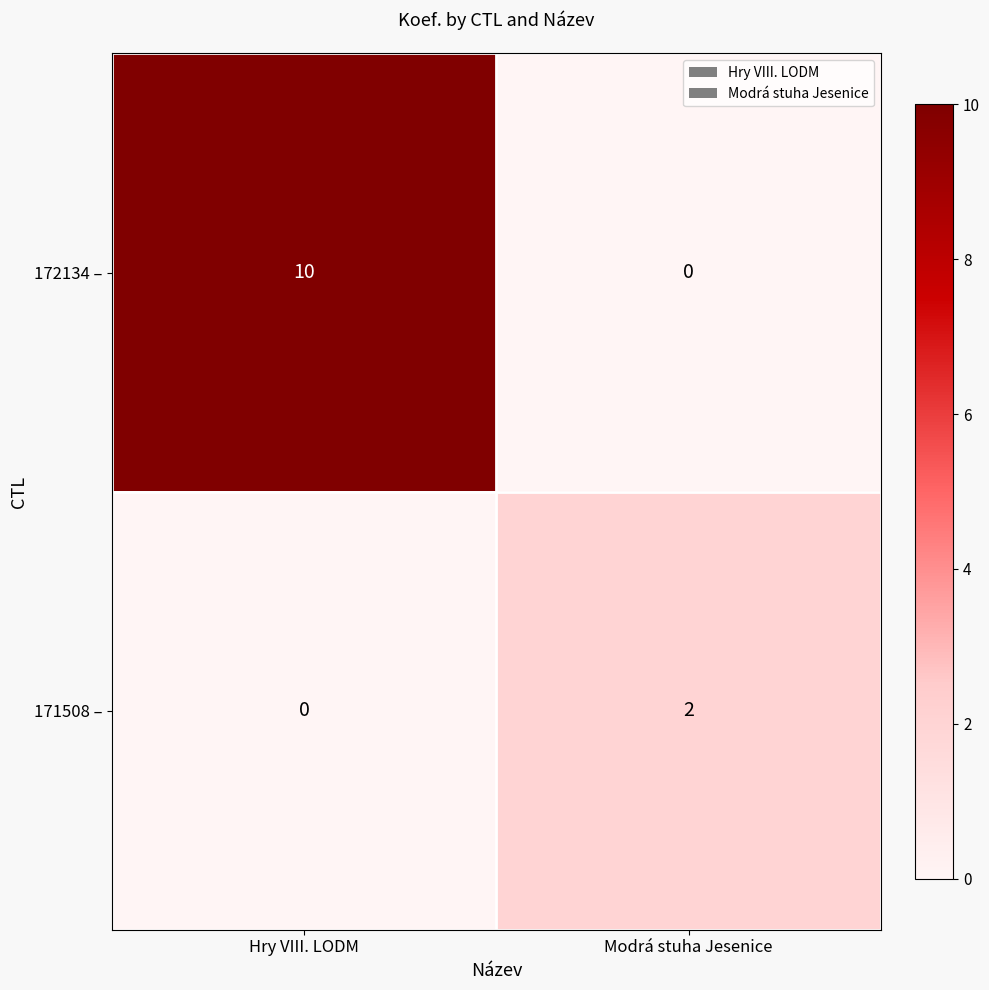

What is the sum of the 172134 – values at Modrá stuha Jesenice and Hry VIII. LODM?

10